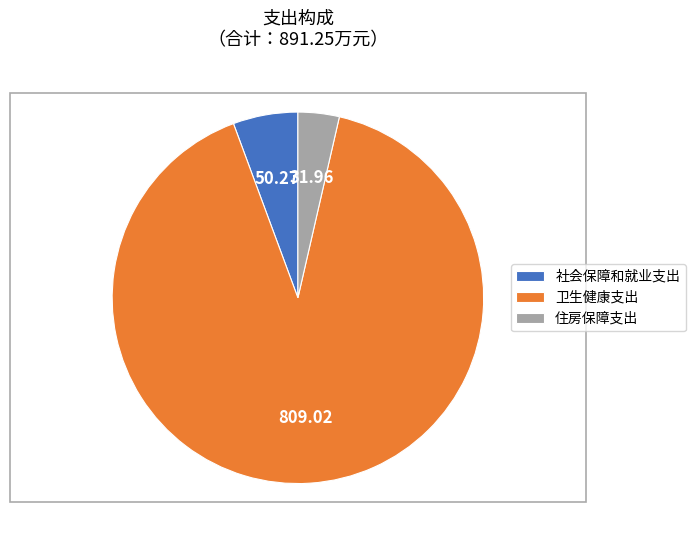

Combined, do 卫生健康支出 and 住房保障支出 account for over 50%?

Yes